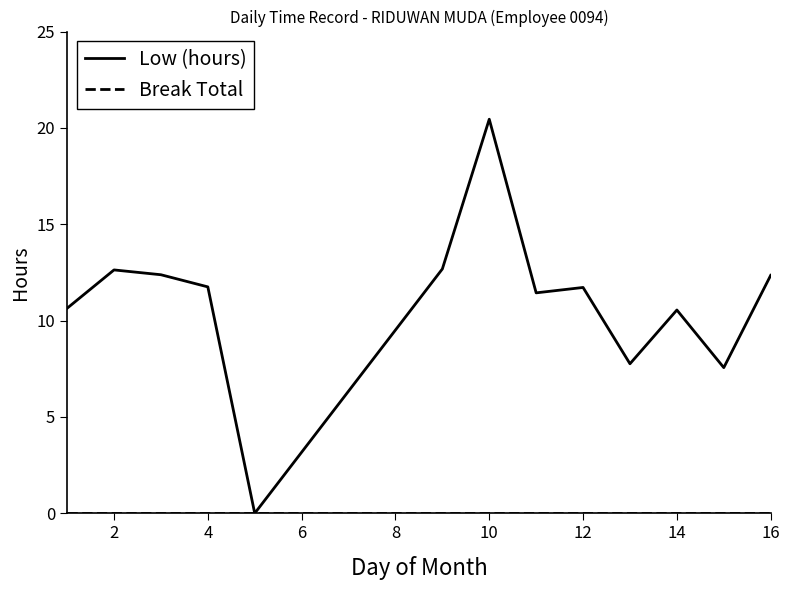

Which series has the largest total across all categories?

Low (hours)